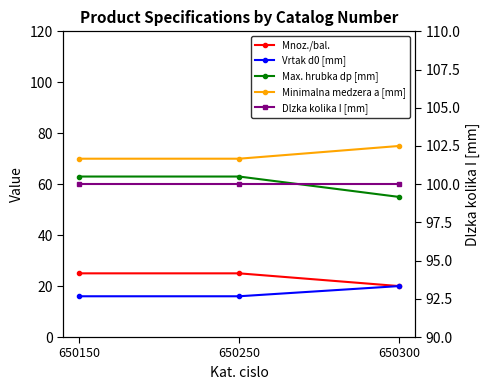

The value of Vrtak d0 [mm] at 650250 is 16. True or false?

True